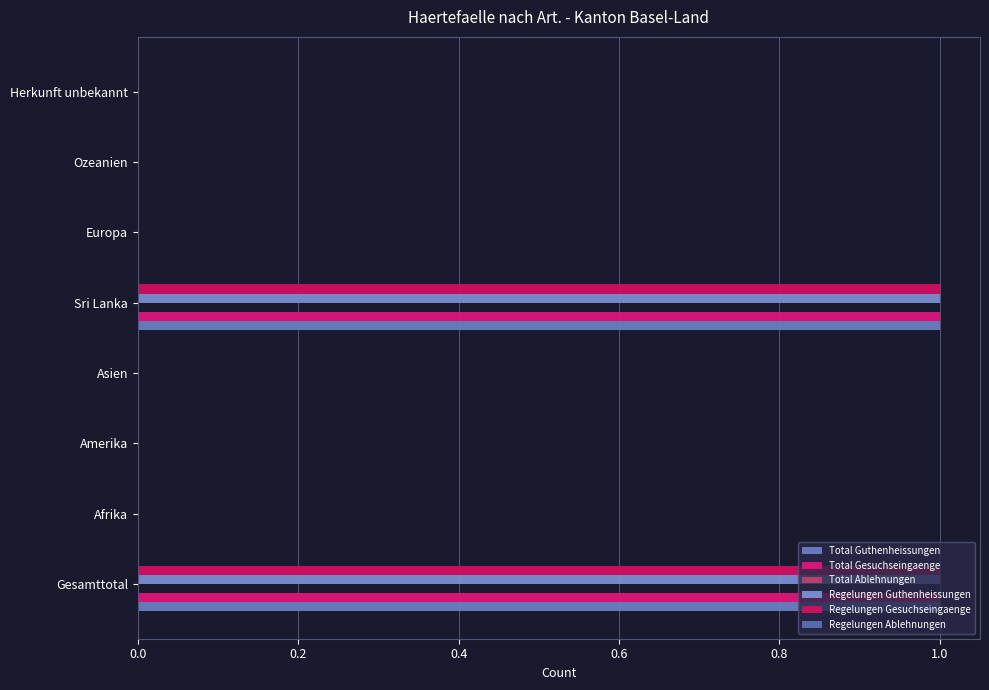

Which series has the widest spread of values?

Total Guthenheissungen